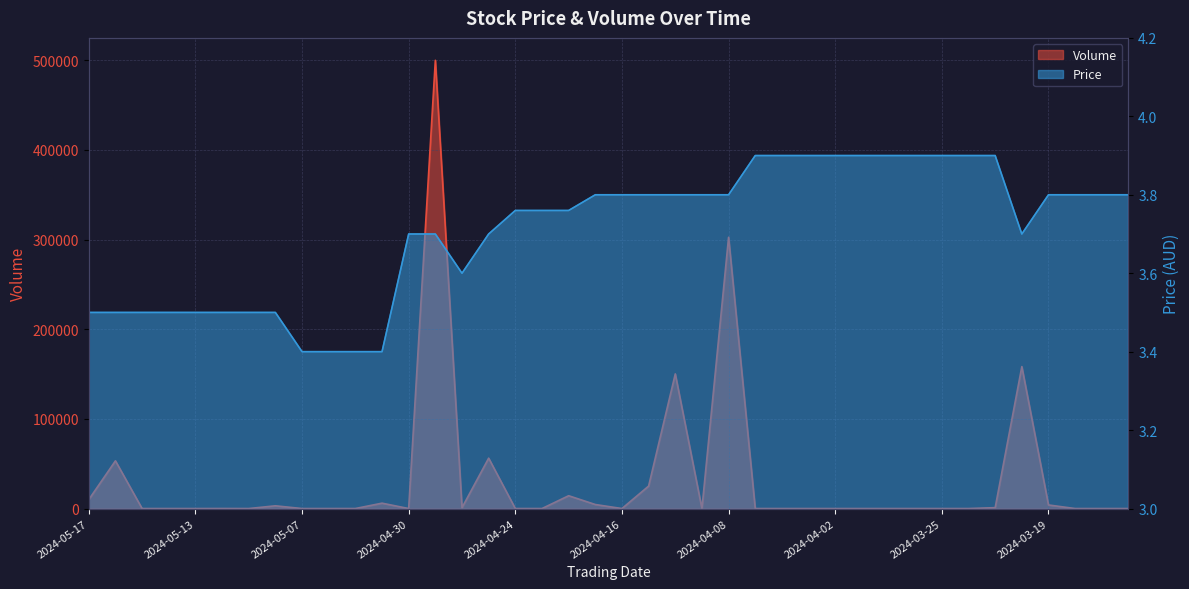

True or false: Volume has a value of 158197.5 at 2024-04-10.

False